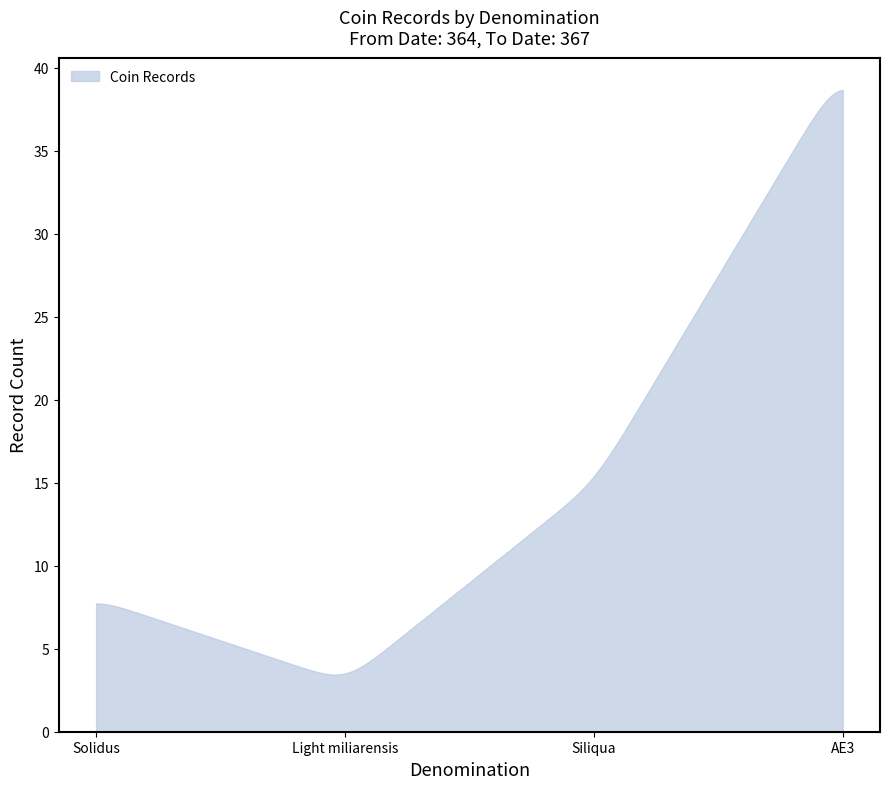

What is the maximum value shown in the chart?

38.7